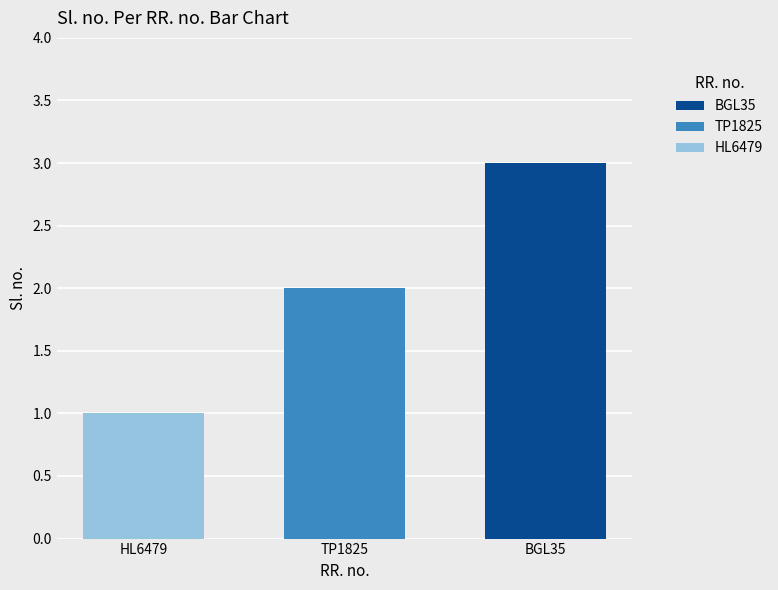

Between HL6479 and TP1825, which is larger?

TP1825